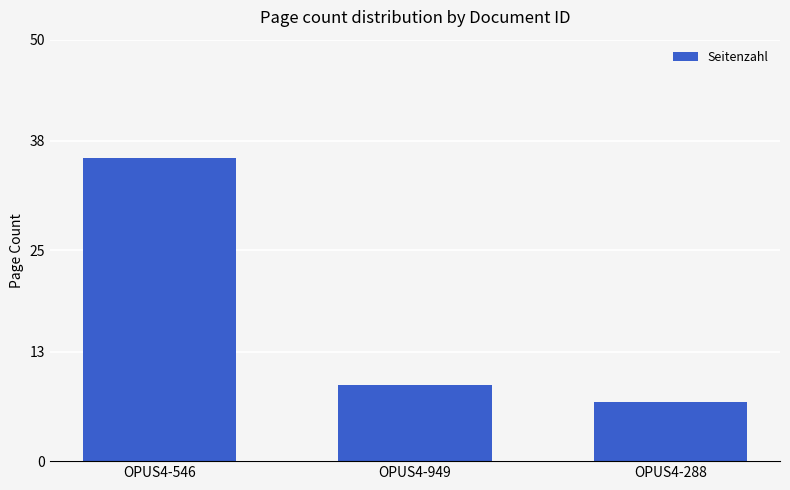

Approximately how many times larger is the value at OPUS4-949 compared to OPUS4-288?

1.3